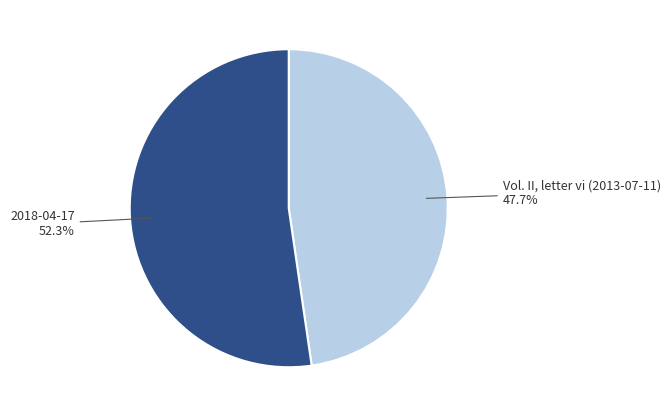

Approximately how many times larger is the value at 2018-04-17 compared to Vol. II, letter vi (2013-07-11)?

1.1